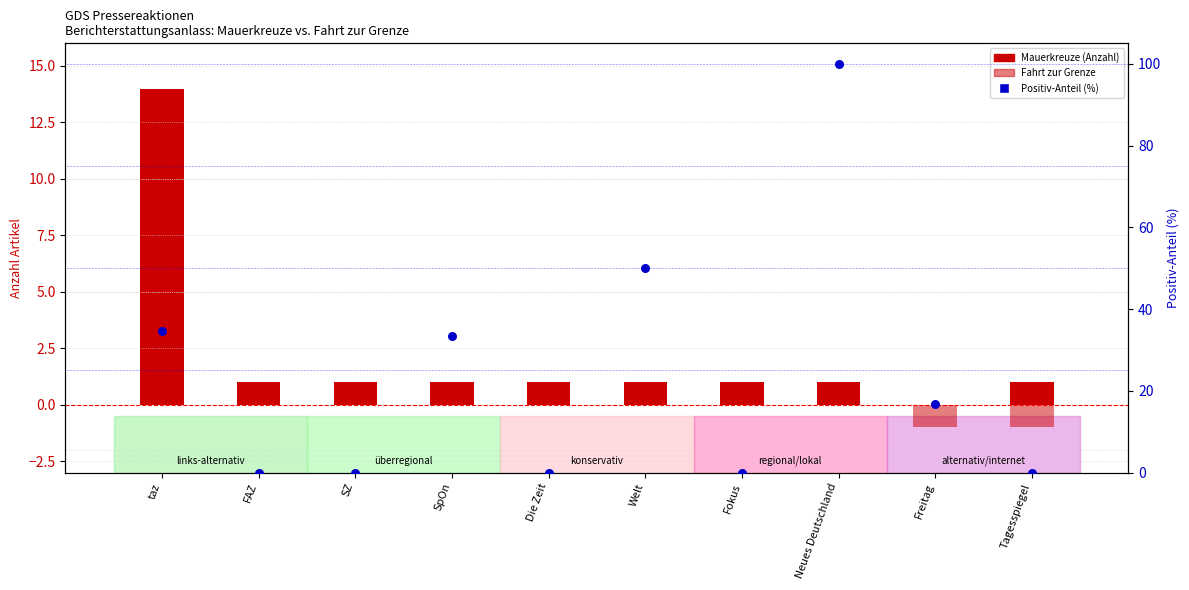

Is the value of Positiv (% der Wertungen) at Fokus greater than the value of Mauerkreuze at Welt?

No